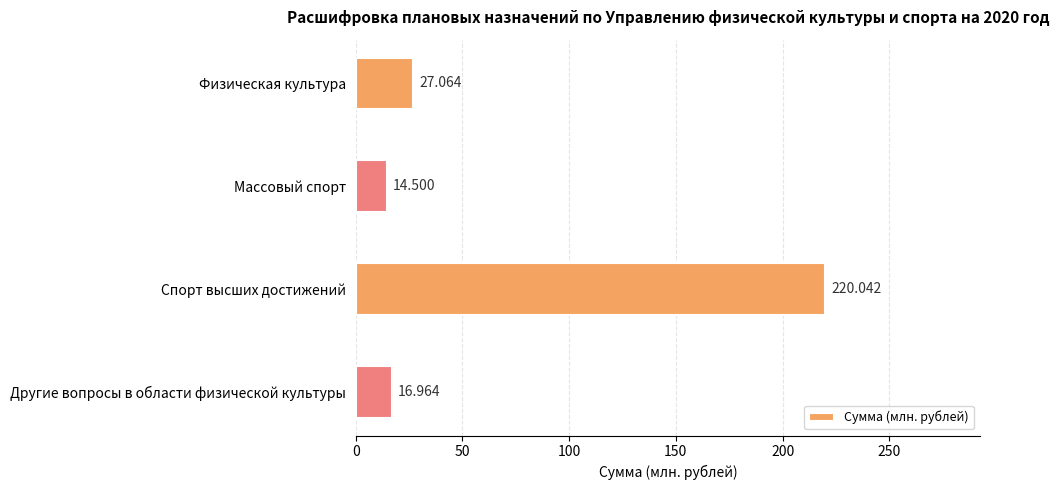

How many bars are there in total?

4